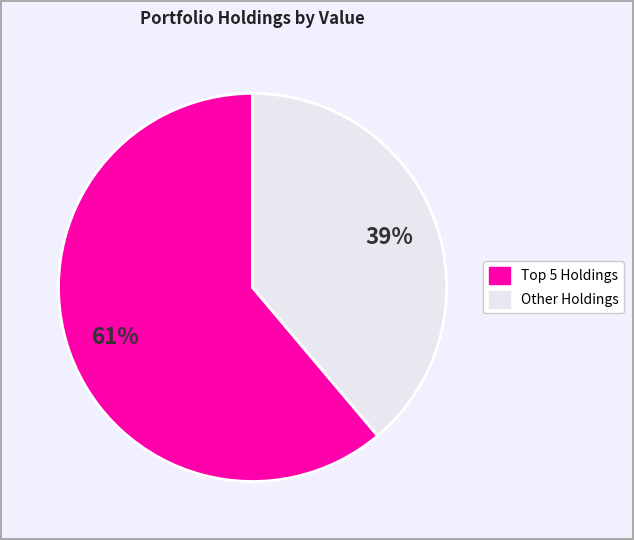

Count the number of slices in the pie.

2